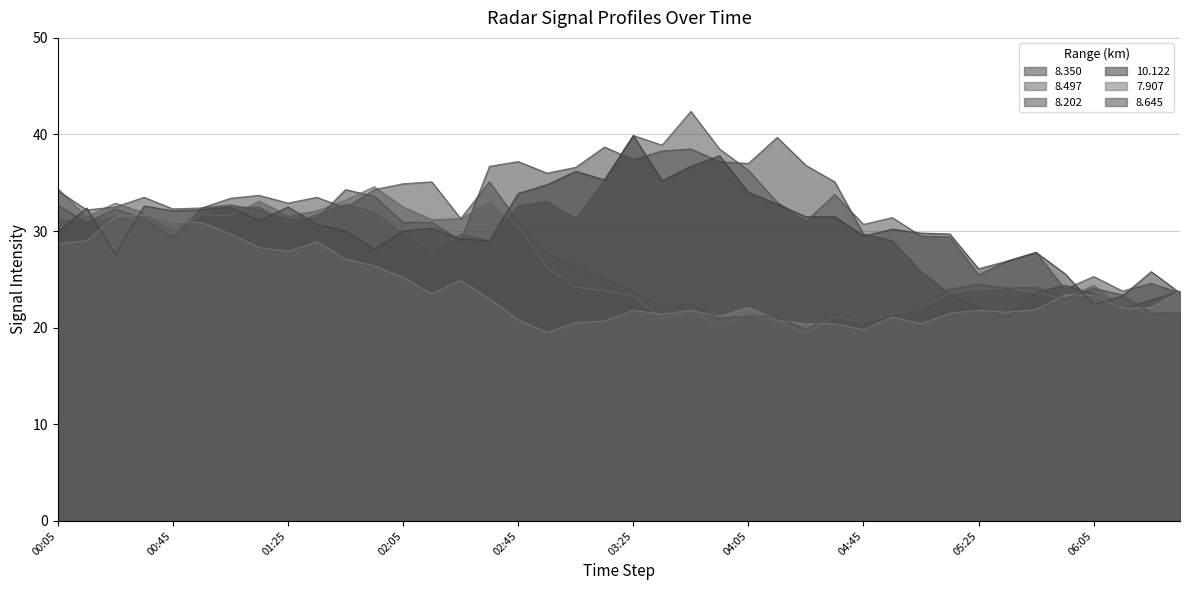

How many lines are shown in the chart?

6